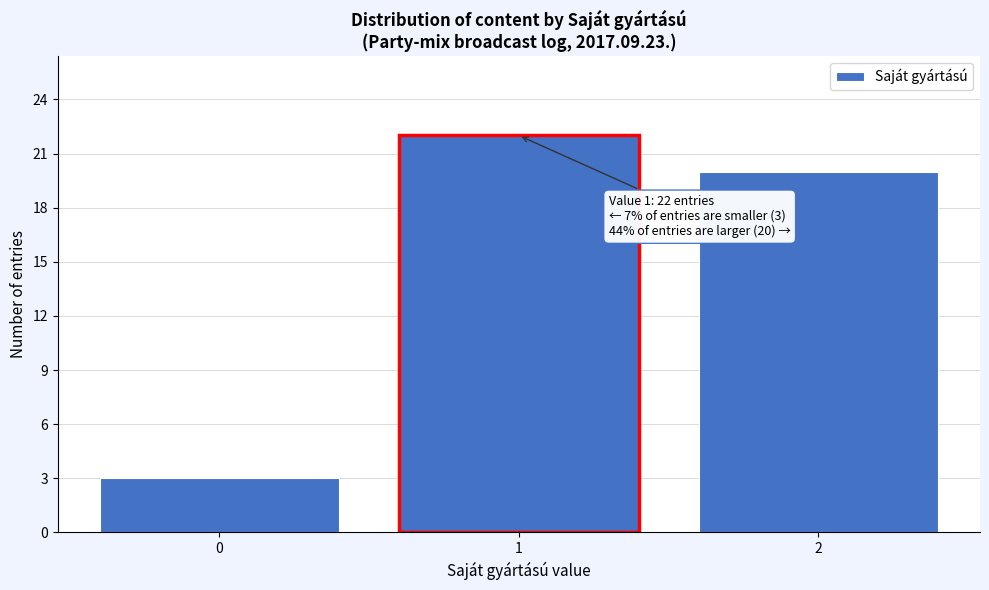

Reading left to right, transcribe all the data shown in this chart.

3	22	20